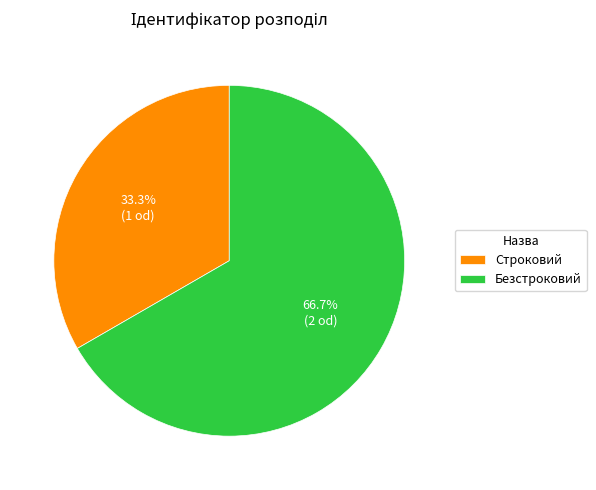

What is the ratio of the value at Безстроковий to the value at Строковий?

2.0